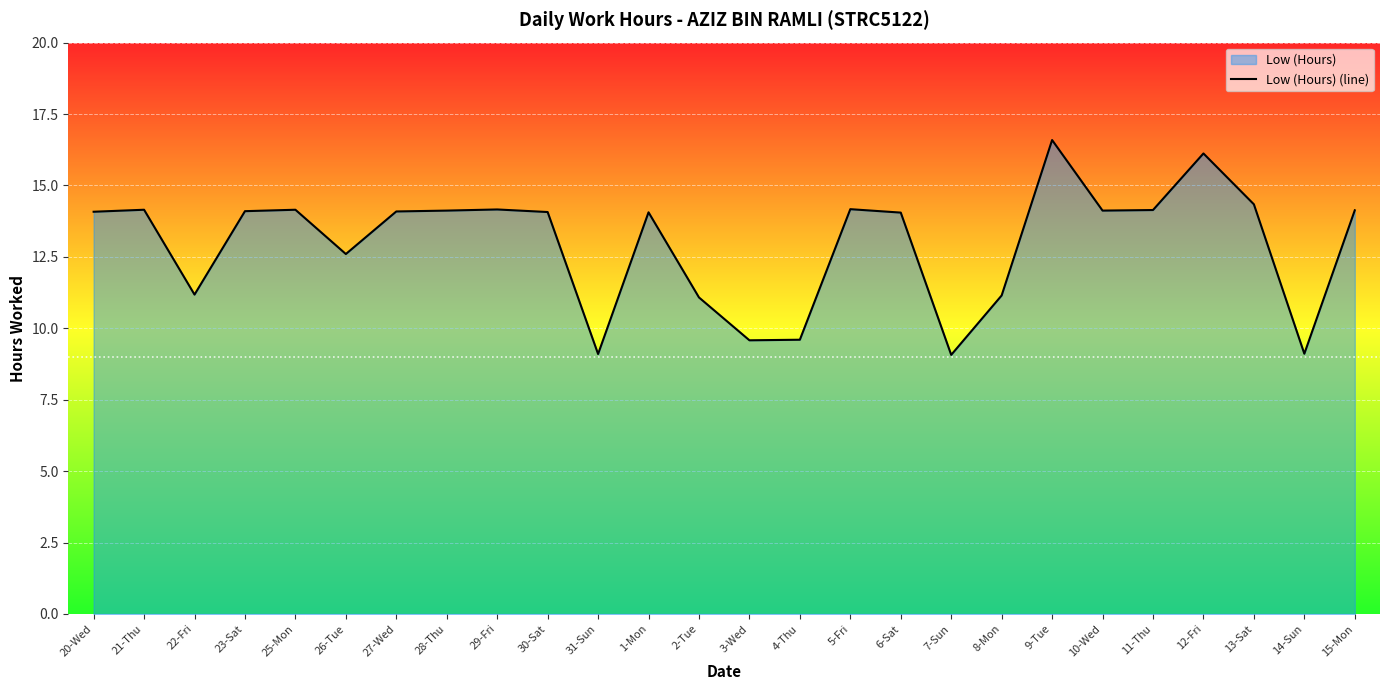

What is the difference between the values at 26-Tue and 29-Fri?

1.6